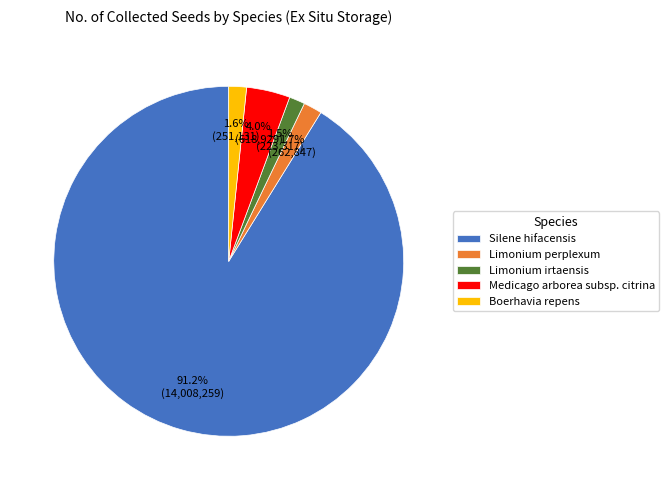

Which slice is the largest?

Silene hifacensis